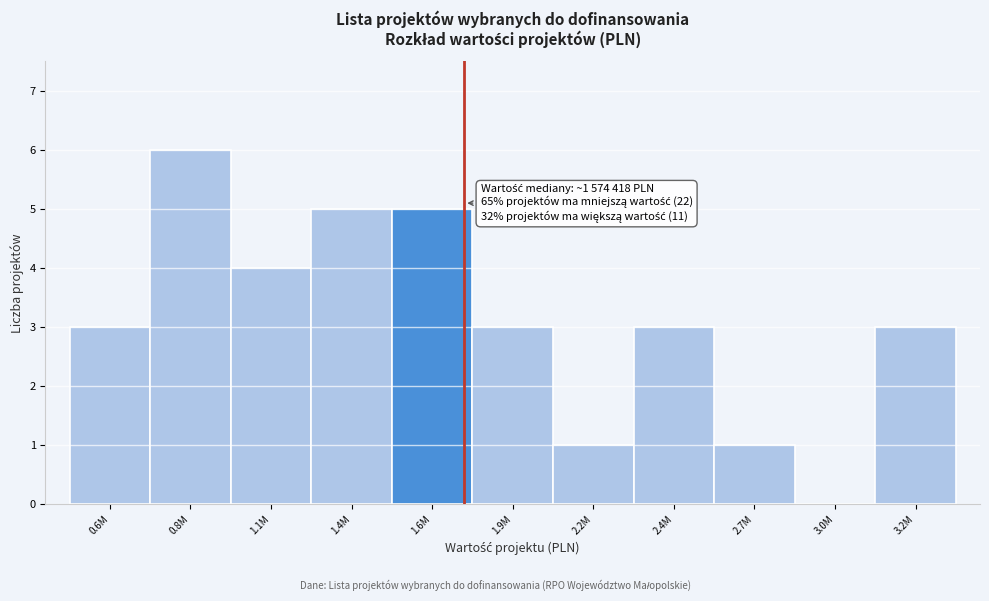

Reading left to right, transcribe all the data shown in this chart.

0.6M=3	0.8M=6	1.1M=4	1.4M=5	1.6M=5	1.9M=3	2.2M=1	2.4M=3	2.7M=1	3.0M=0	3.2M=3